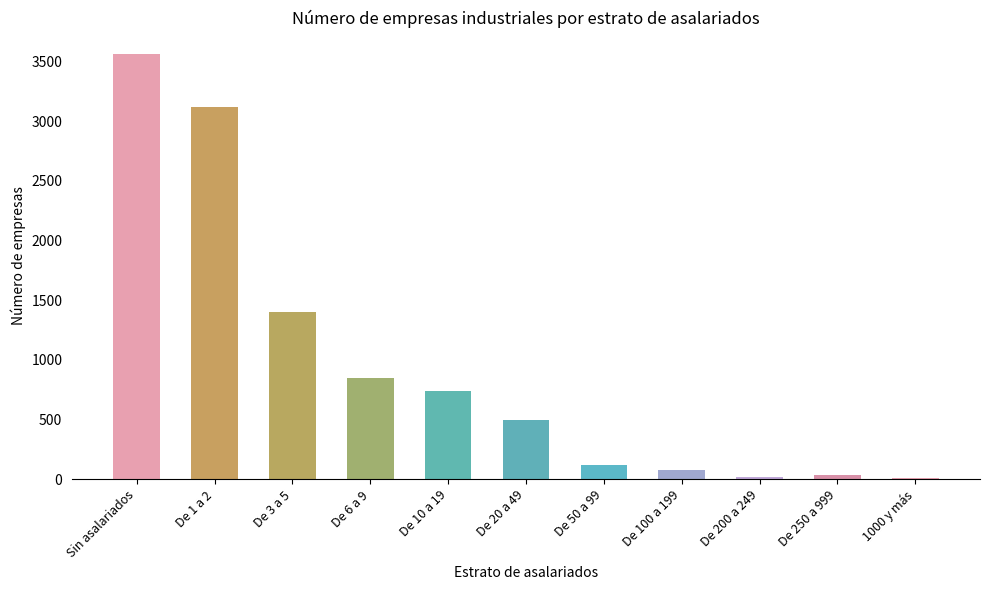

Does the chart contain stacked bars?

No